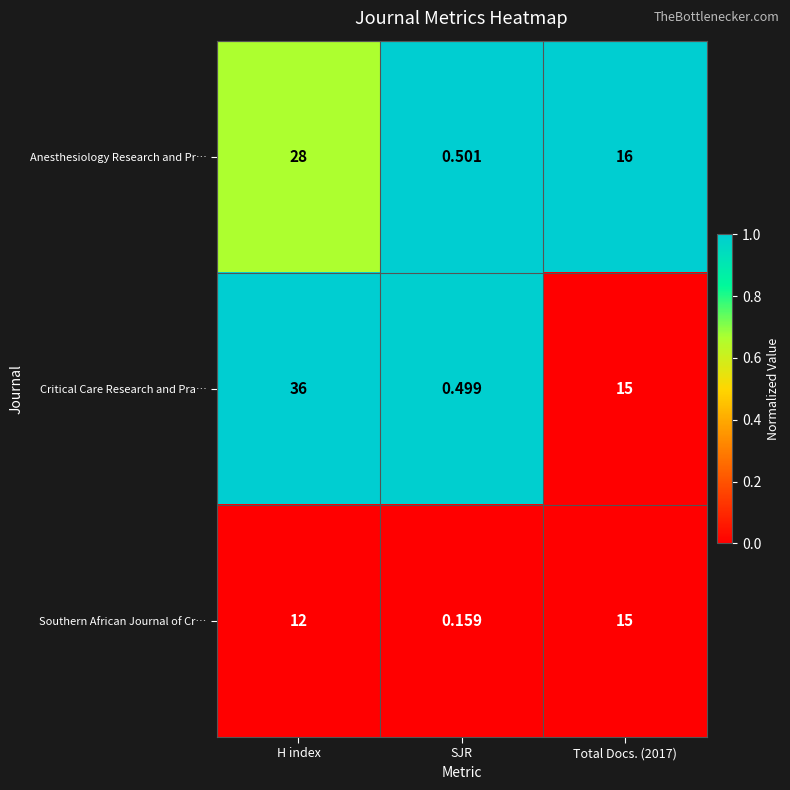

Between SJR and Total Docs. (2017), which series saw the biggest shift?

Anesthesiology Research and Pr…